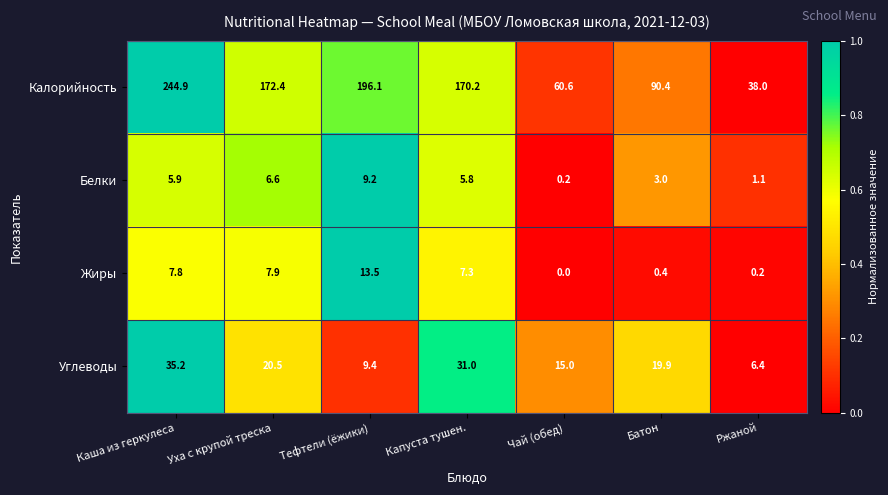

What is the total value across all series at Чай (обед)?

75.8